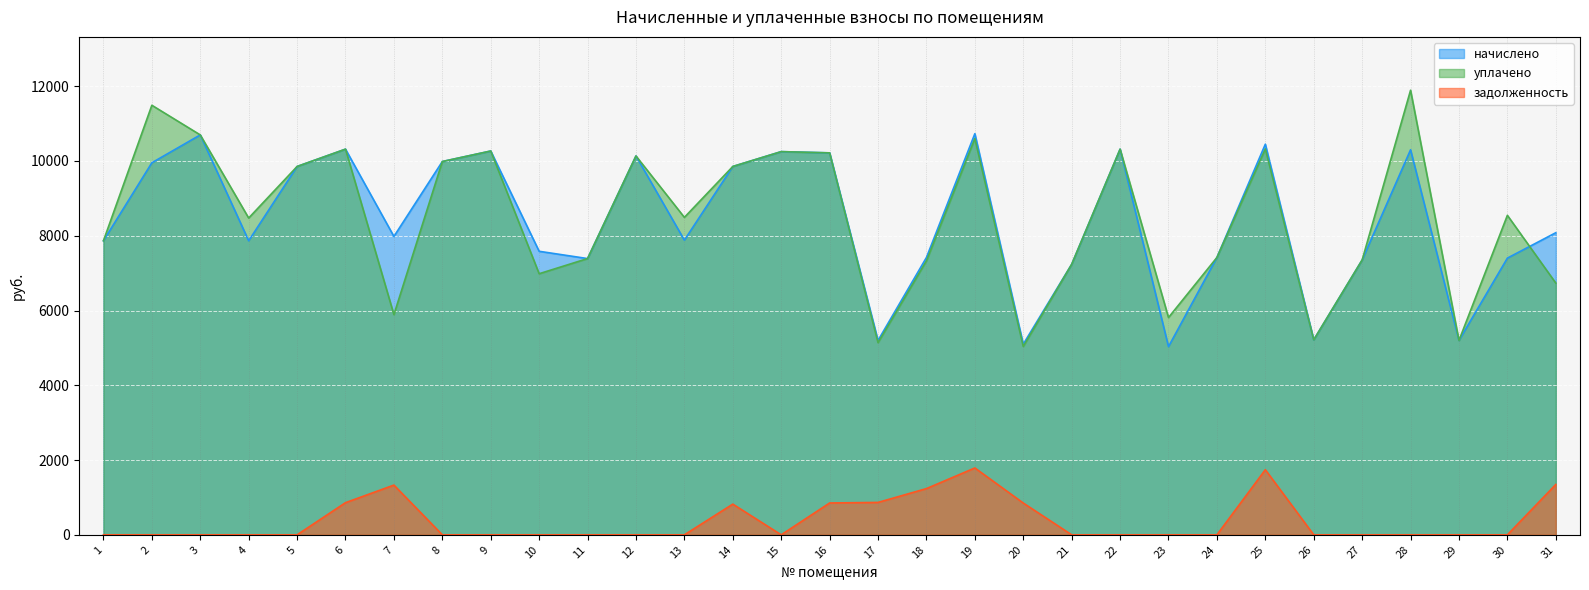

Is it true that уплачено equals 8474.0 at 4?

True